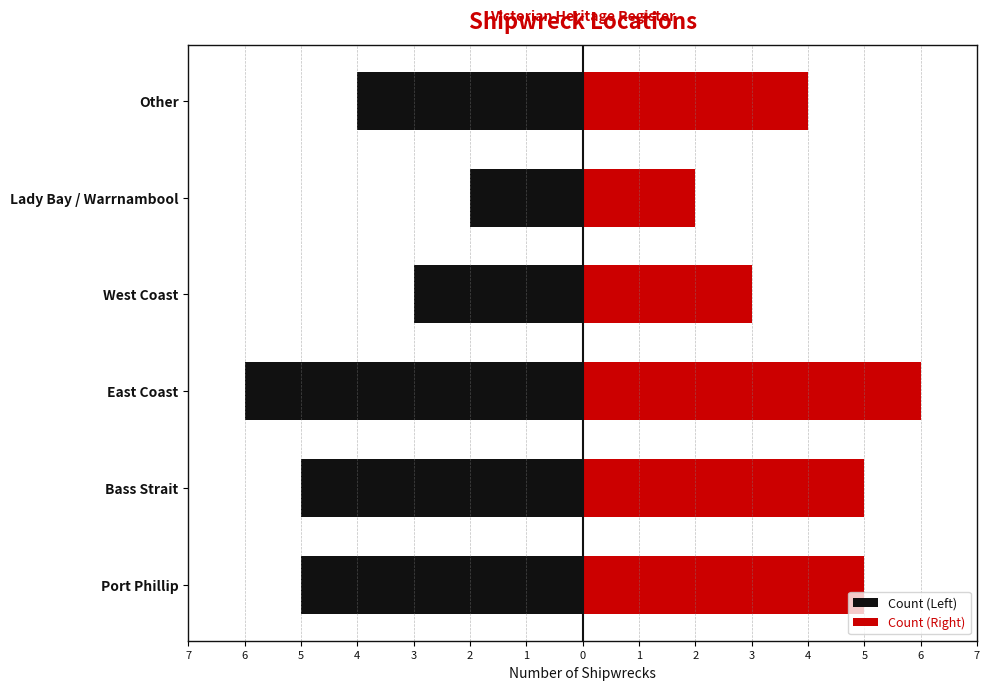

What is the value of the Count (Right) bar at the 4th from the left?

3